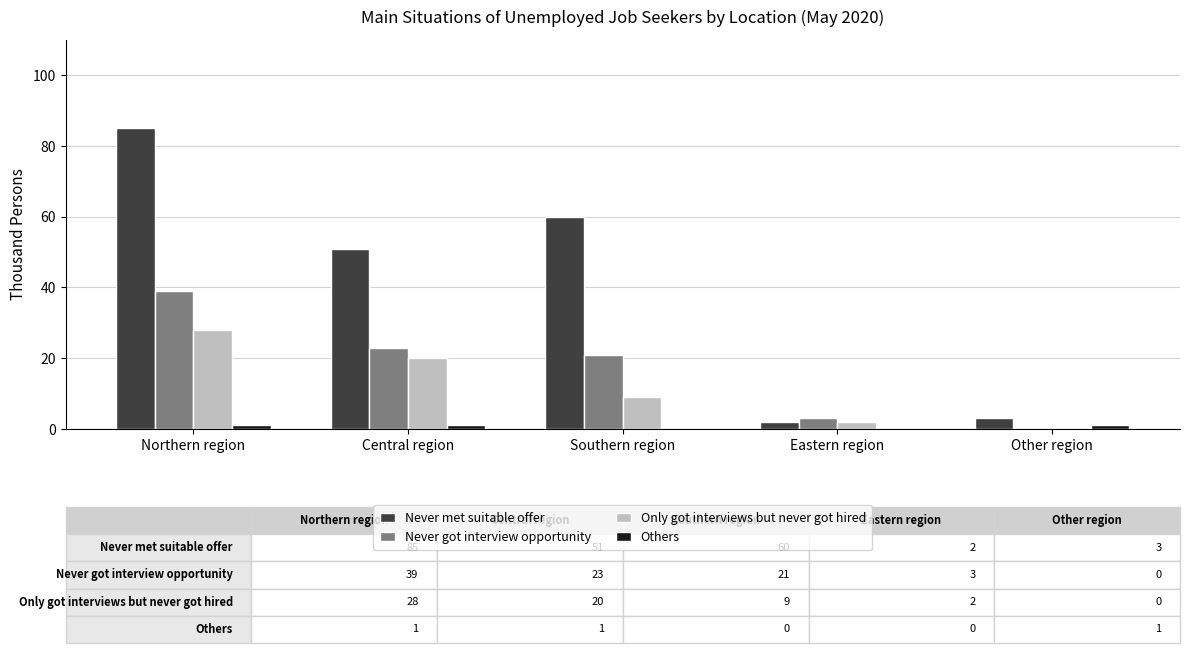

Which series changed the most between Central region and Other region?

Never met suitable offer